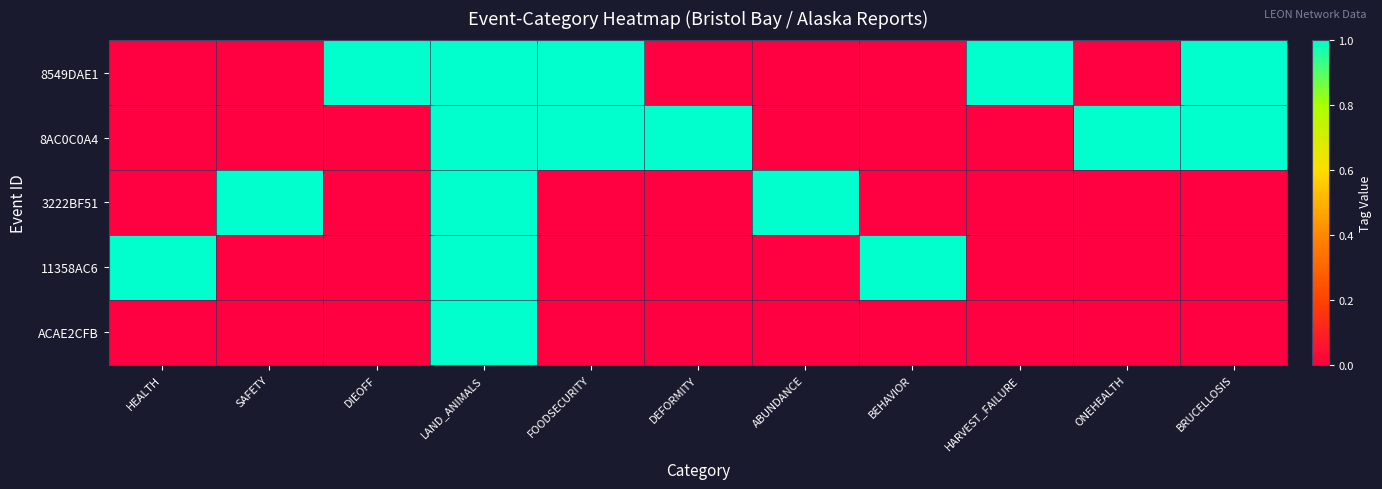

Reading left to right, list all the values displayed in this chart.

8549DAE1: HEALTH=0	SAFETY=0	DIEOFF=1	LAND_ANIMALS=1	FOODSECURITY=1	DEFORMITY=0	ABUNDANCE=0	BEHAVIOR=0	HARVEST_FAILURE=1	ONEHEALTH=0	BRUCELLOSIS=1
8AC0C0A4: HEALTH=0	SAFETY=0	DIEOFF=0	LAND_ANIMALS=1	FOODSECURITY=1	DEFORMITY=1	ABUNDANCE=0	BEHAVIOR=0	HARVEST_FAILURE=0	ONEHEALTH=1	BRUCELLOSIS=1
3222BF51: HEALTH=0	SAFETY=1	DIEOFF=0	LAND_ANIMALS=1	FOODSECURITY=0	DEFORMITY=0	ABUNDANCE=1	BEHAVIOR=0	HARVEST_FAILURE=0	ONEHEALTH=0	BRUCELLOSIS=0
11358AC6: HEALTH=1	SAFETY=0	DIEOFF=0	LAND_ANIMALS=1	FOODSECURITY=0	DEFORMITY=0	ABUNDANCE=0	BEHAVIOR=1	HARVEST_FAILURE=0	ONEHEALTH=0	BRUCELLOSIS=0
ACAE2CFB: HEALTH=0	SAFETY=0	DIEOFF=0	LAND_ANIMALS=1	FOODSECURITY=0	DEFORMITY=0	ABUNDANCE=0	BEHAVIOR=0	HARVEST_FAILURE=0	ONEHEALTH=0	BRUCELLOSIS=0